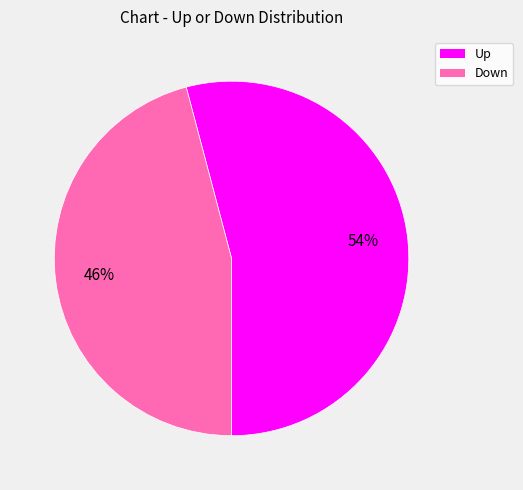

To the nearest percent, what is the average slice percentage?

50%